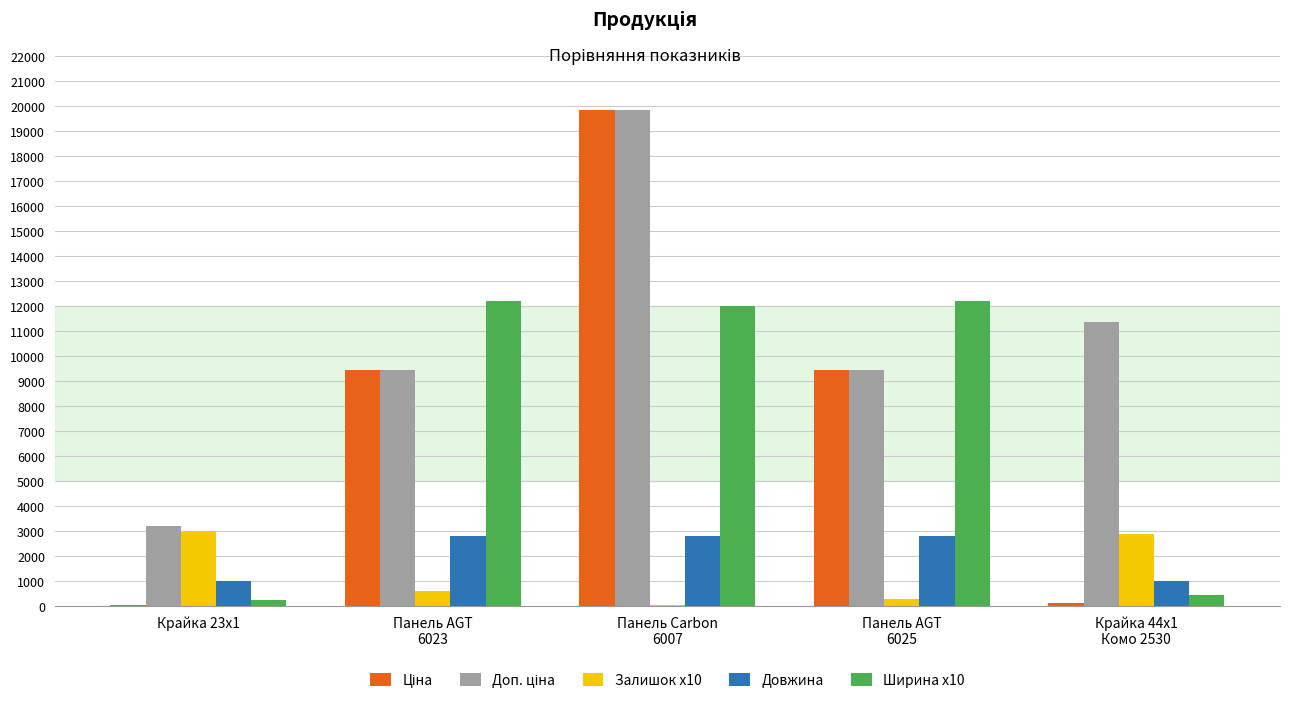

At which category is the sum across all series the highest?

Панель Carbon
6007